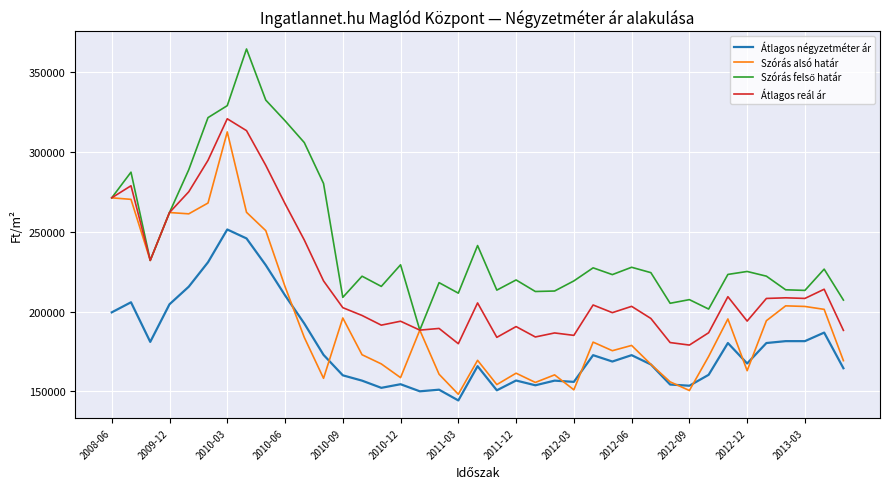

What is the smallest value displayed?

144272